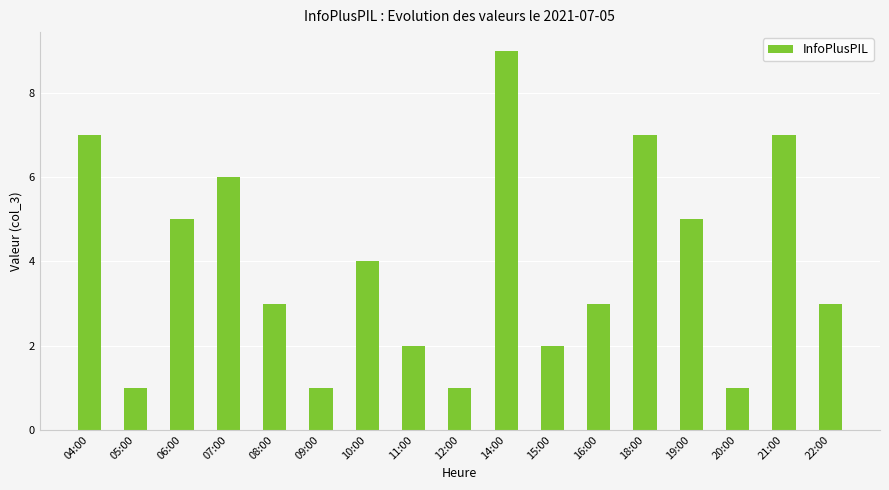

At which label does the data first exceed 3?

04:00